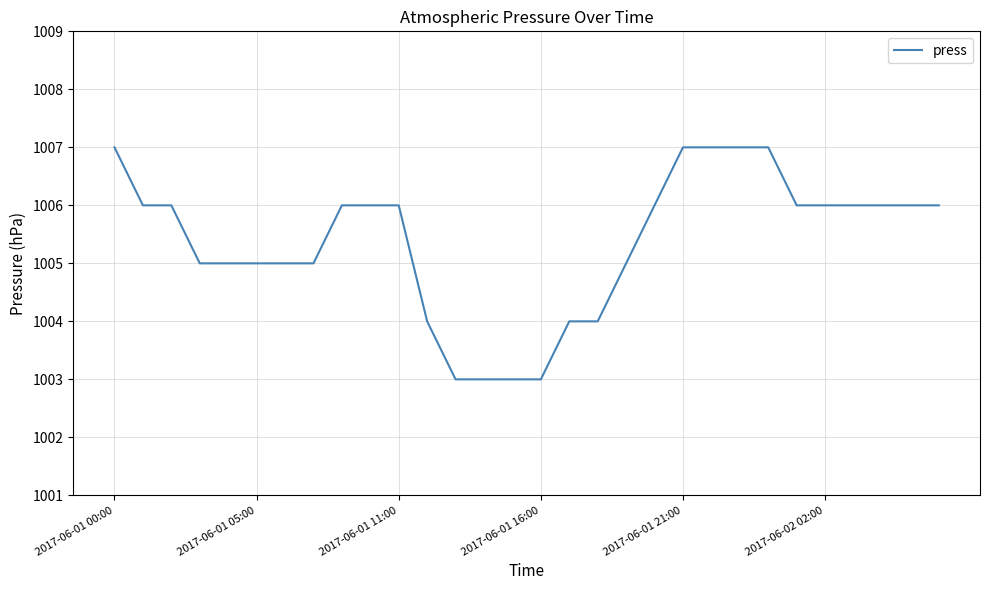

What is the smallest value displayed?

1003